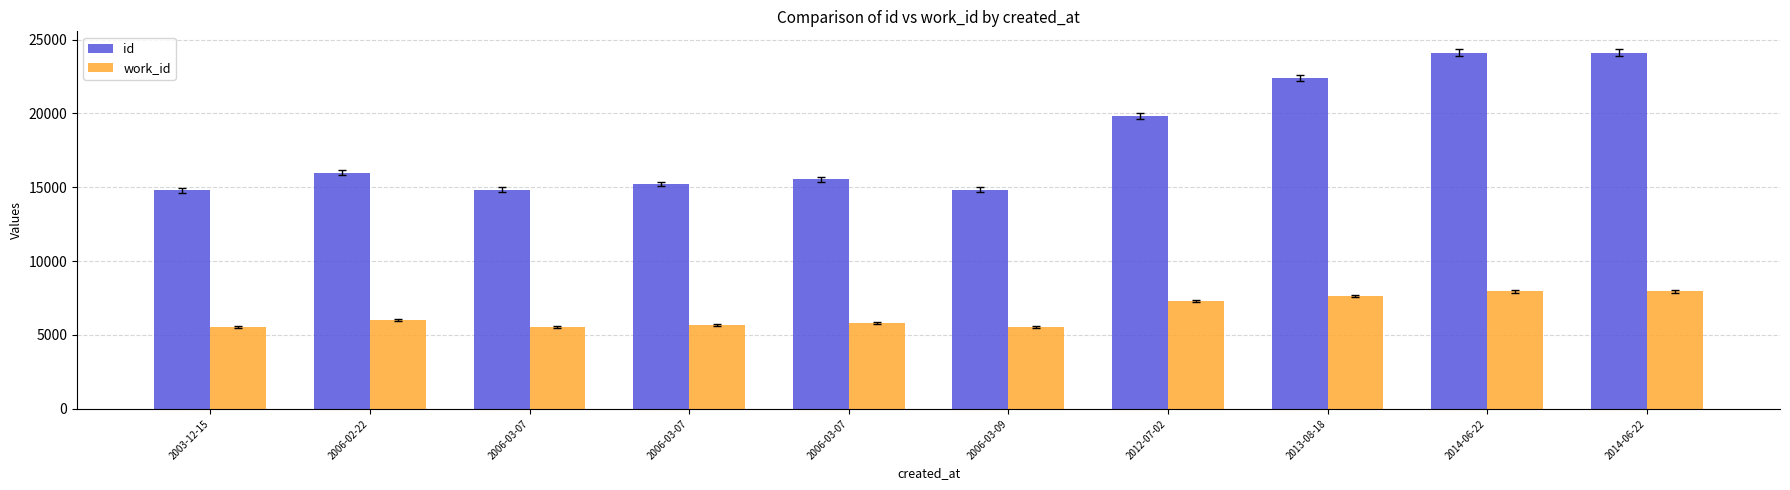

Reading left to right, extract all data points from this chart.

id: 2003-12-15=14785	2006-02-22=15990	2006-03-07=14838	2006-03-07=15212	2006-03-07=15545	2006-03-09=14839	2012-07-02=19839	2013-08-18=22385	2014-06-22=24097	2014-06-22=24099
work_id: 2003-12-15=5522	2006-02-22=6013	2006-03-07=5553	2006-03-07=5686	2006-03-07=5807	2006-03-09=5549	2012-07-02=7283	2013-08-18=7628	2014-06-22=7946	2014-06-22=7946